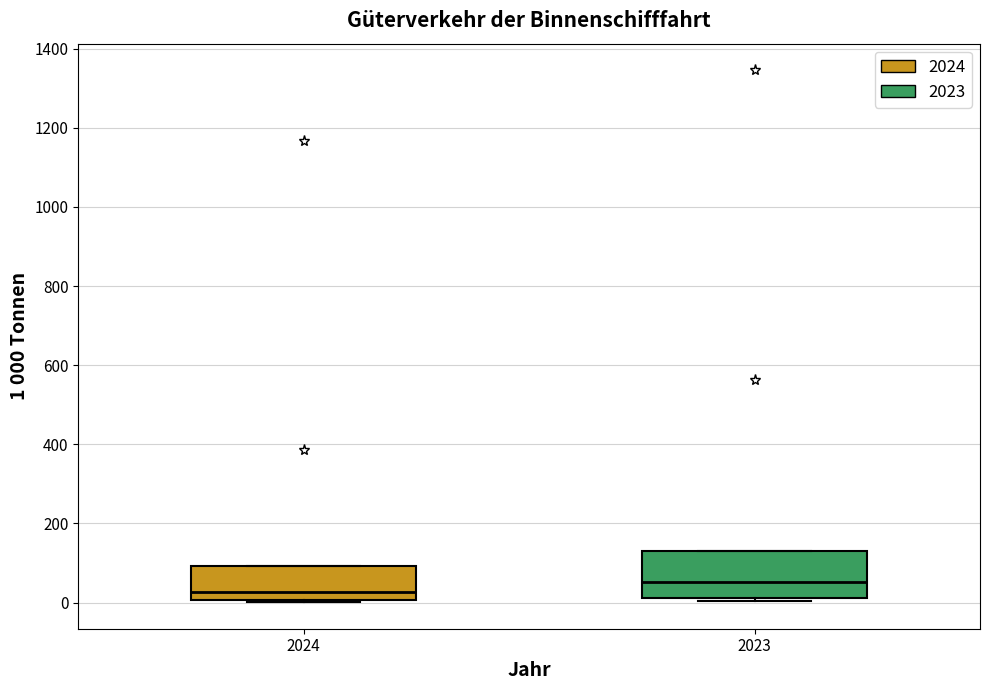

Reading left to right, transcribe this box plot: for each box, give where its median line is, the range the box spans, and where its two whiskers end, as read against the y-axis. The values are not printed on the chart, so give them approximately, as read against the axis.

2024: median 20, box 0 to 100, whiskers 0 to 100
2023: median 60, box 20 to 120, whiskers 0 to 120